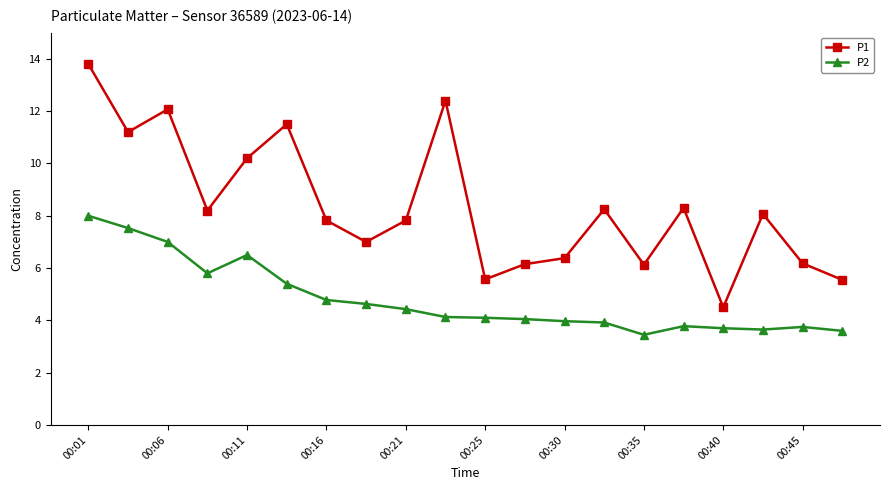

Rank the series by their average value, from lowest to highest.

P2, P1